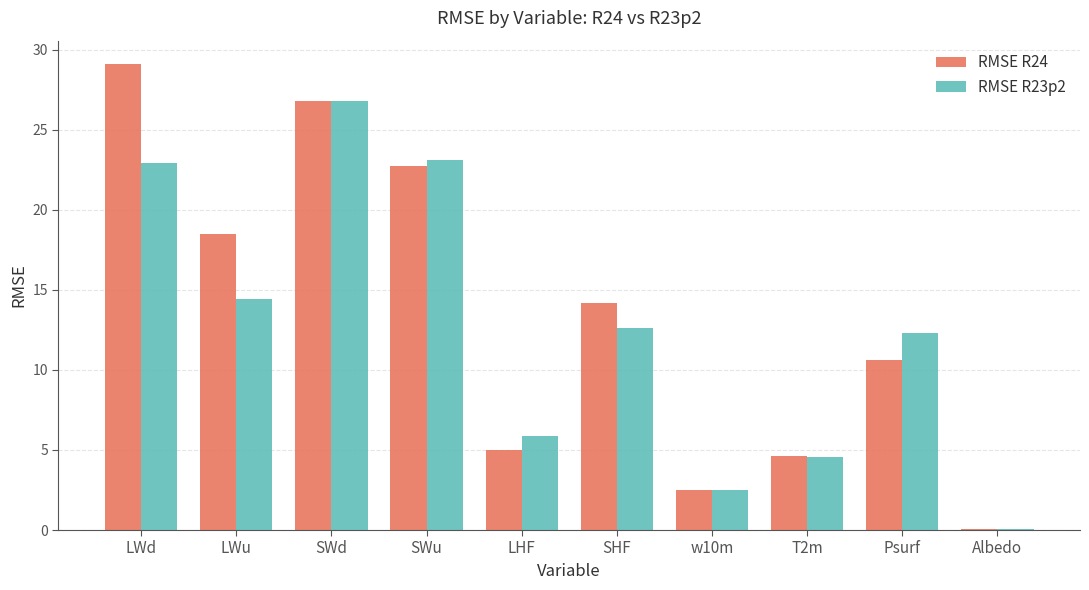

What is the highest value of the RMSE R23p2 series?

26.8